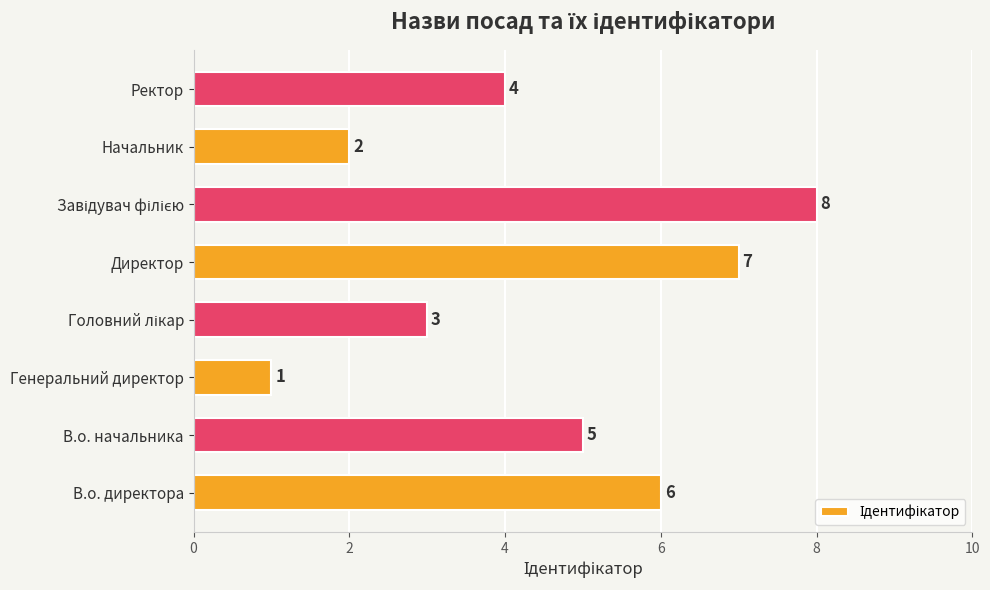

The chart shows a value of 1 at Начальник. True or false?

False